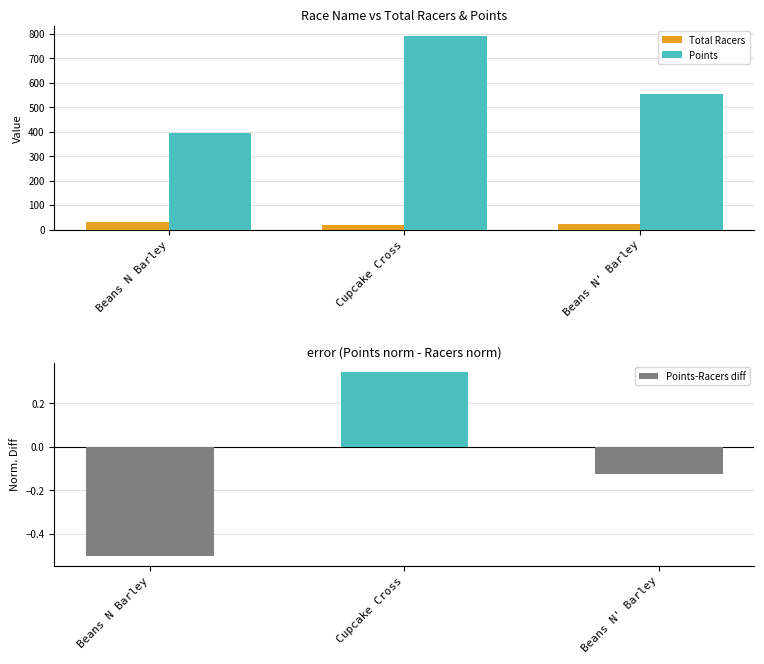

True or false: Points has a value of 624.4 at Beans N Barley.

False